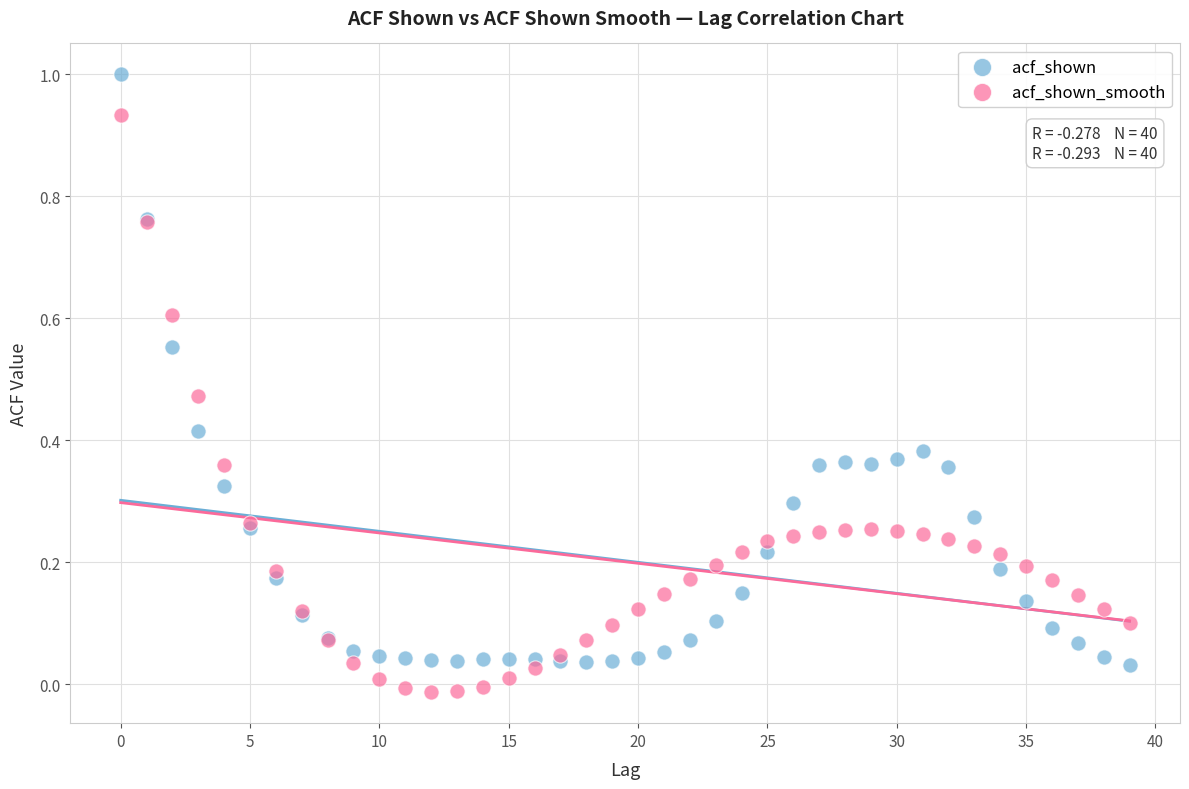

Which series contains the highest Y value?

acf_shown